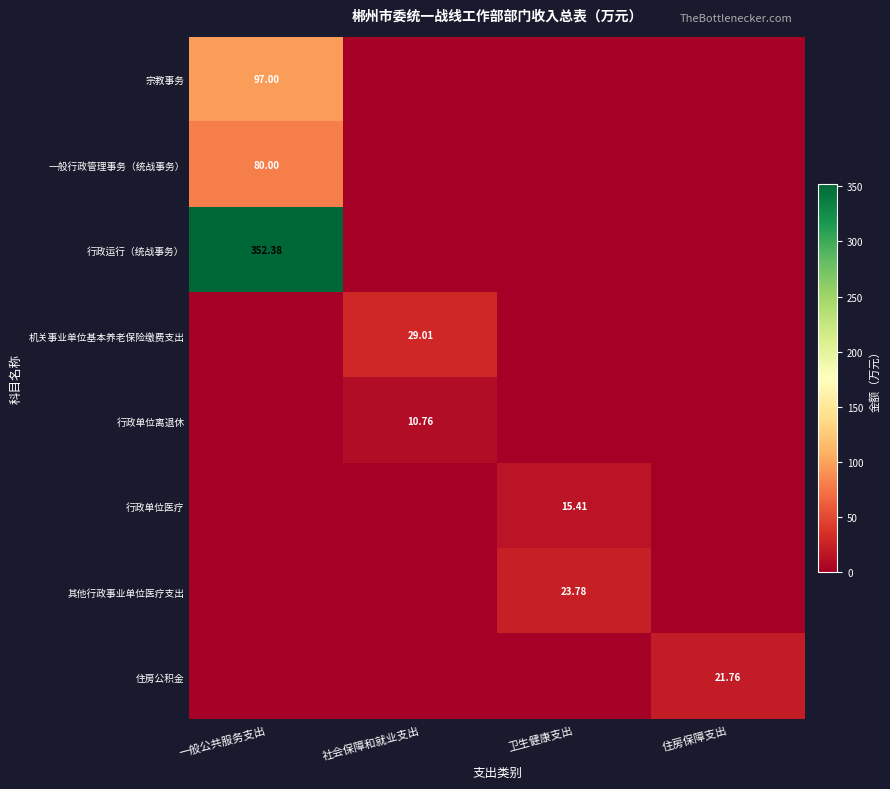

What is the maximum value for 机关事业单位基本养老保险缴费支出?

29.0